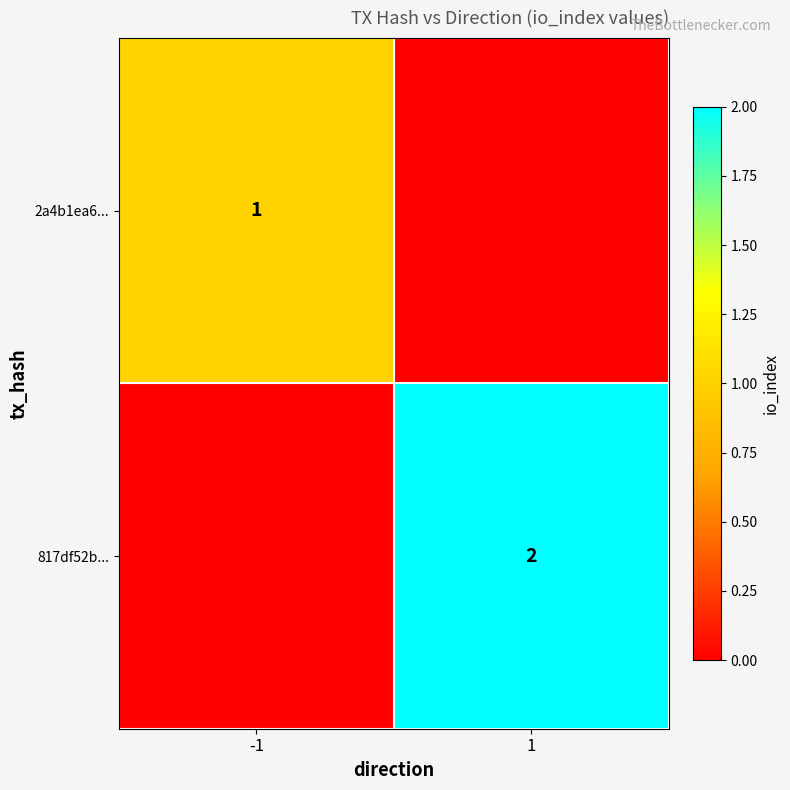

Is it true that 817df52b... equals 1 at 1?

False